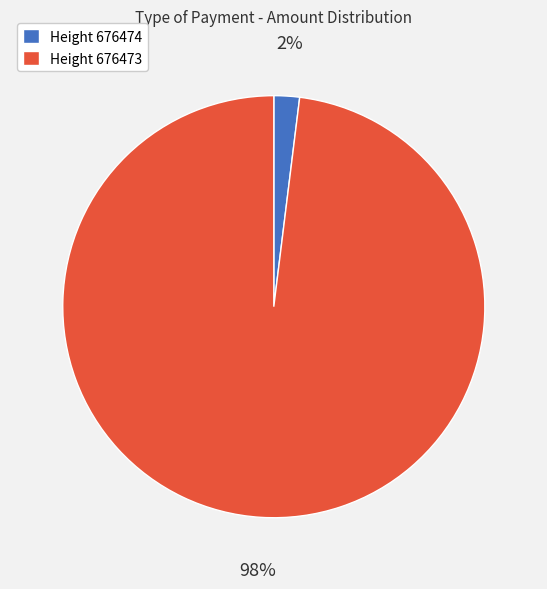

Between Height 676473 and Height 676474, which is larger?

Height 676473